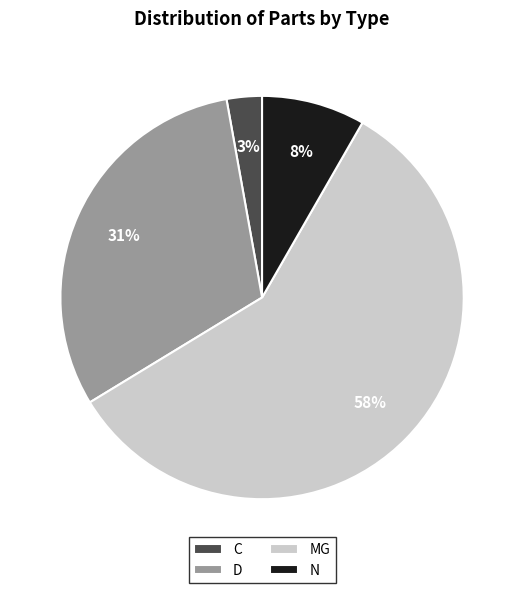

To the nearest percent, what is the difference between the largest and smallest slice percentages?

55%